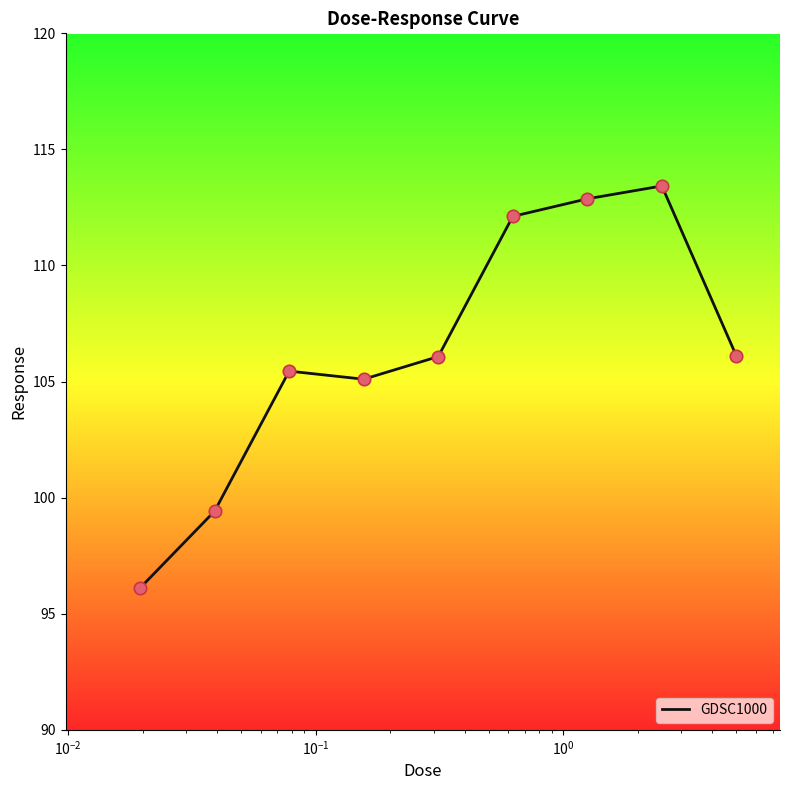

What is the difference between the maximum and minimum values?

17.3